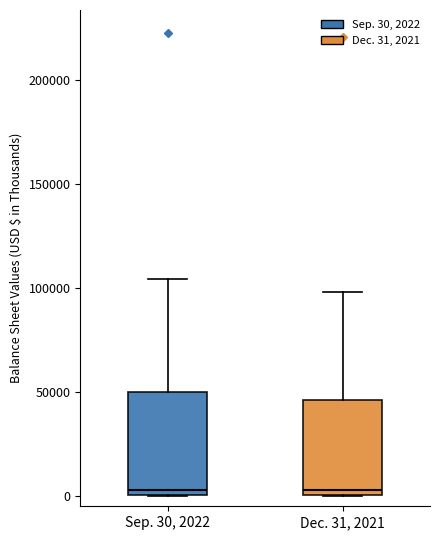

Reading left to right, read every box against the y-axis: the position of its median line, the range the box covers, and the ends of its whiskers. The values are not printed on the chart, so give them approximately, as read against the axis.

Sep. 30, 2022: median 5000, box 0 to 50000, whiskers 0 to 105000
Dec. 31, 2021: median 5000, box 0 to 45000, whiskers 0 to 100000